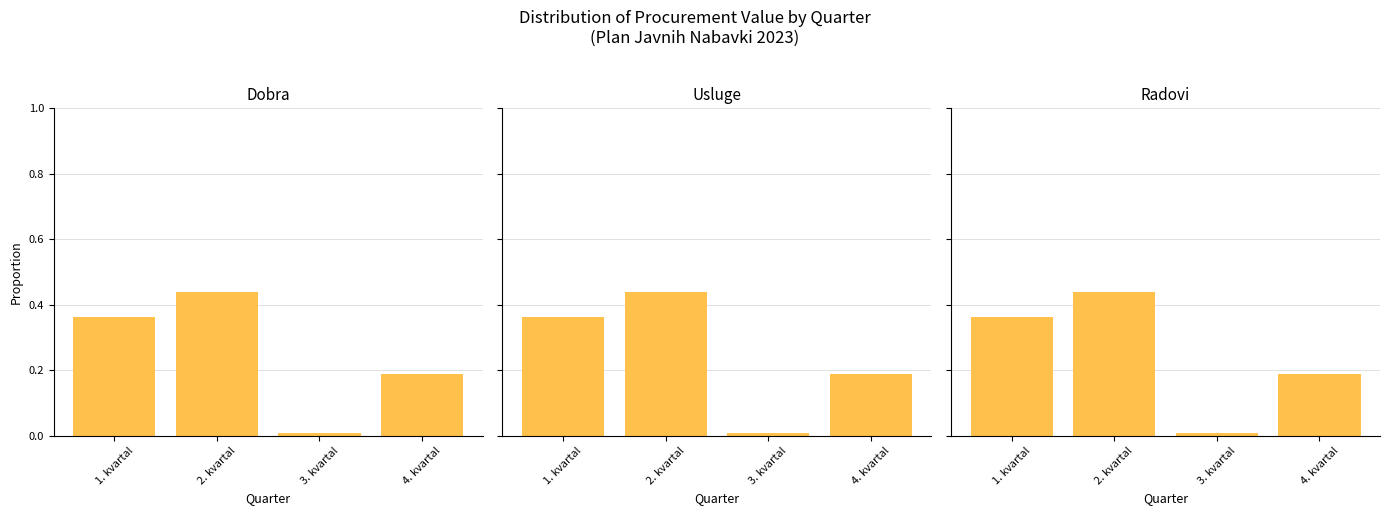

Between 3. kvartal and 4. kvartal, which series saw the biggest shift?

Dobra